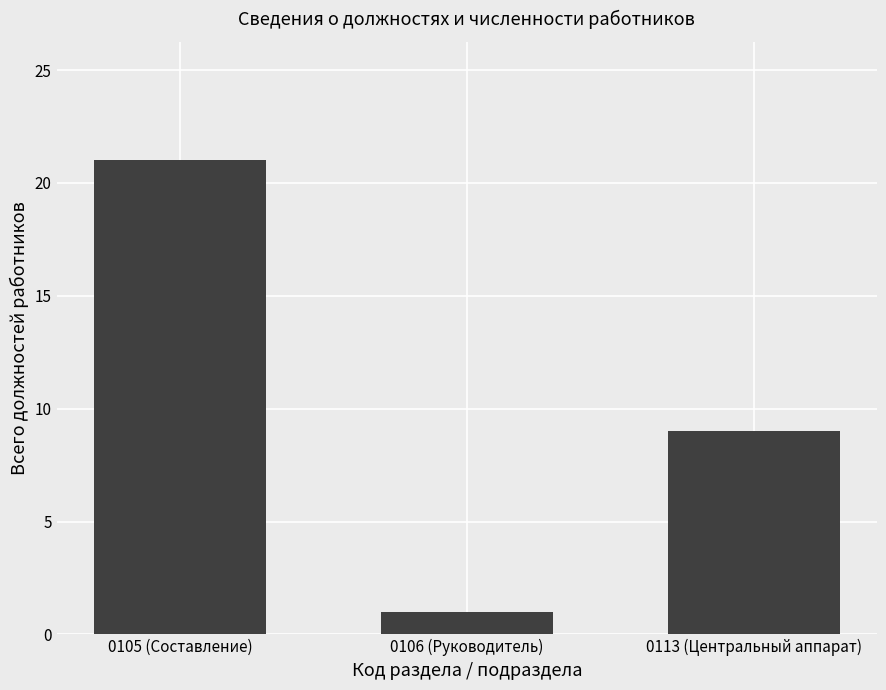

Which has a higher value, 0105 (Составление) or 0113 (Центральный аппарат)?

0105 (Составление)